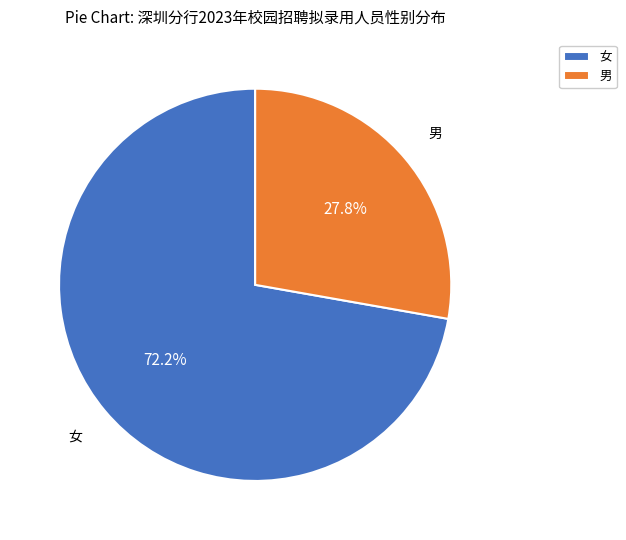

What is the smallest slice in the pie chart?

男